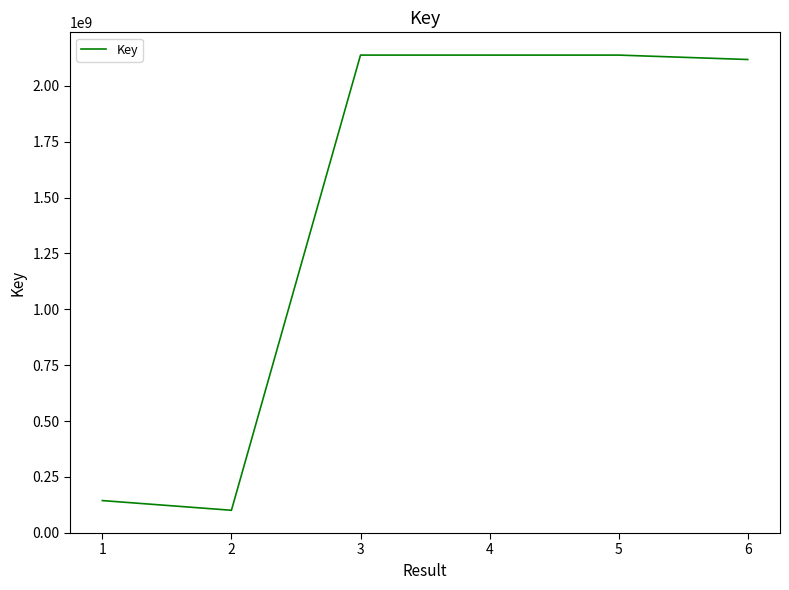

Between 2 and 4, which is larger?

4